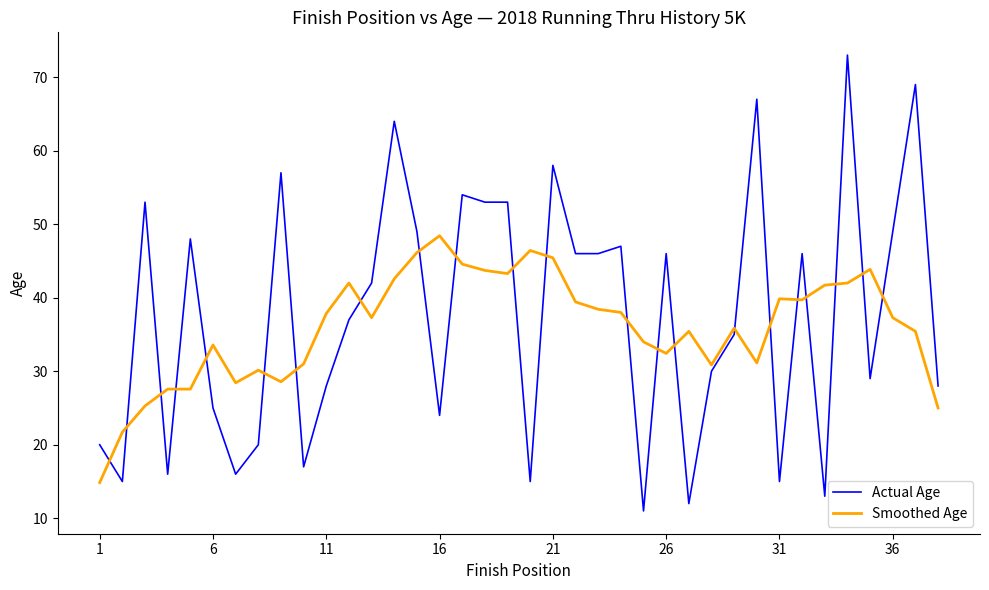

Which series ends up on top after the final intersection of Smoothed Age and Actual Age?

Actual Age